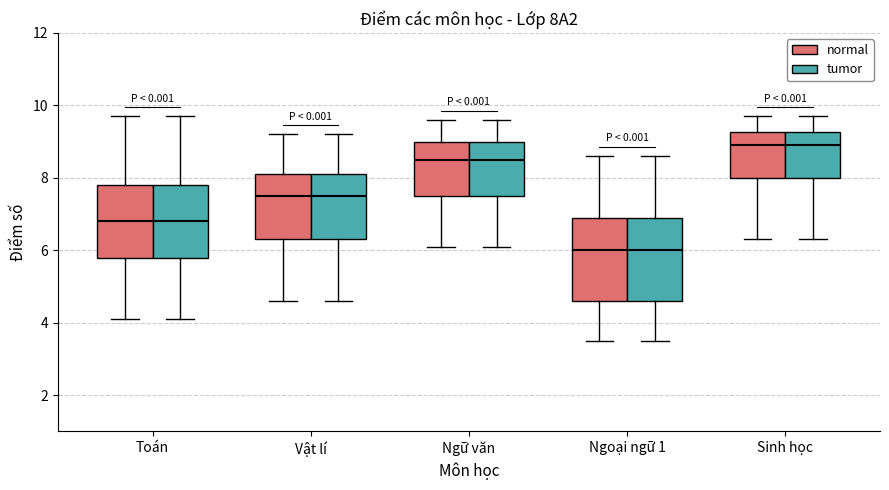

Where does the lower whisker of the box for Sinh học (tumor) end on the y-axis? The values are not printed on the chart, so give them approximately, as read against the axis.

6.4